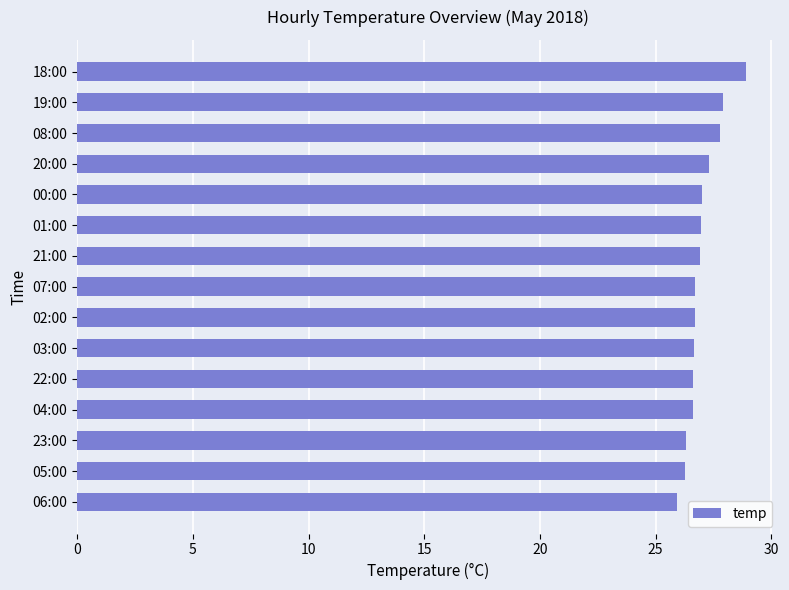

Count the number of data series in this chart.

1